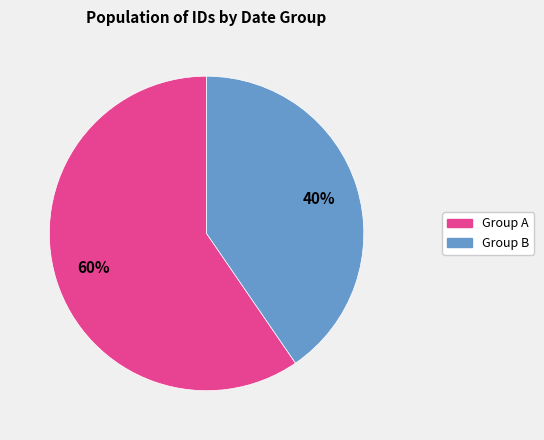

Which has a higher value, Group B or Group A?

Group A